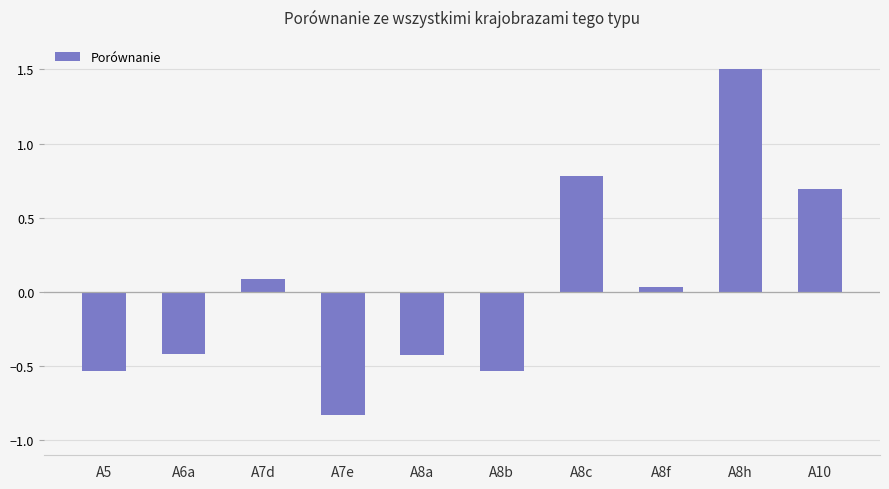

The value at A7e is -0.8. True or false?

True